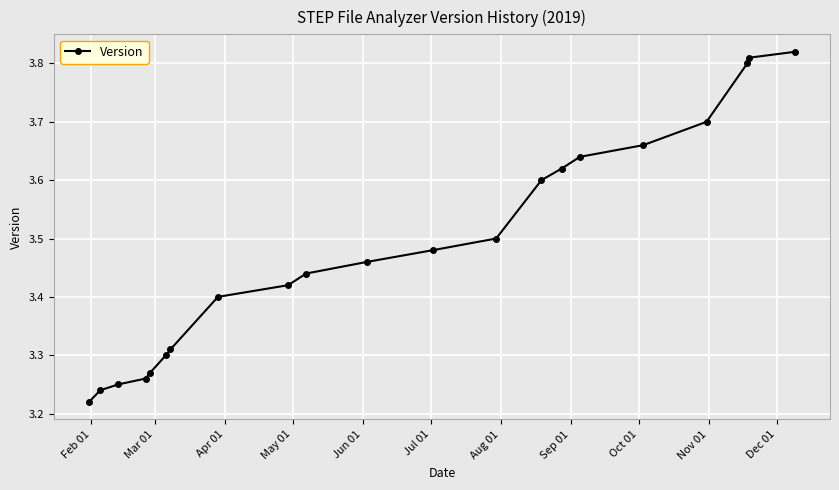

What is the difference between the maximum and minimum values?

0.6